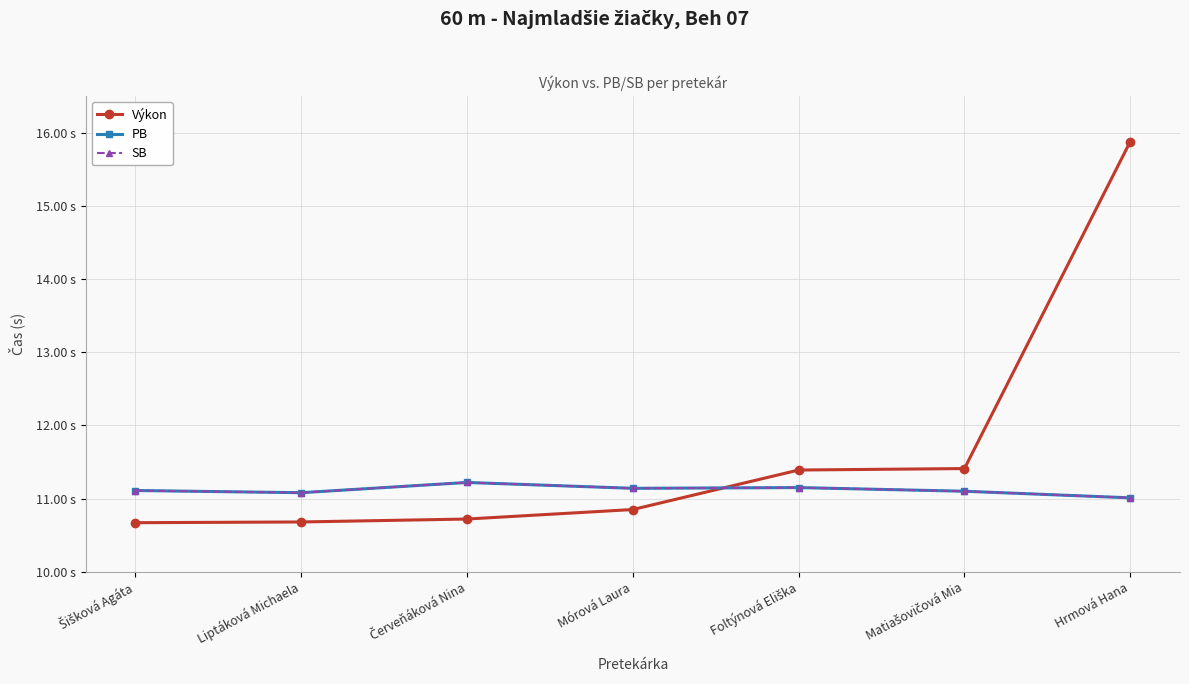

Is this an area chart (filled region under the line)?

No